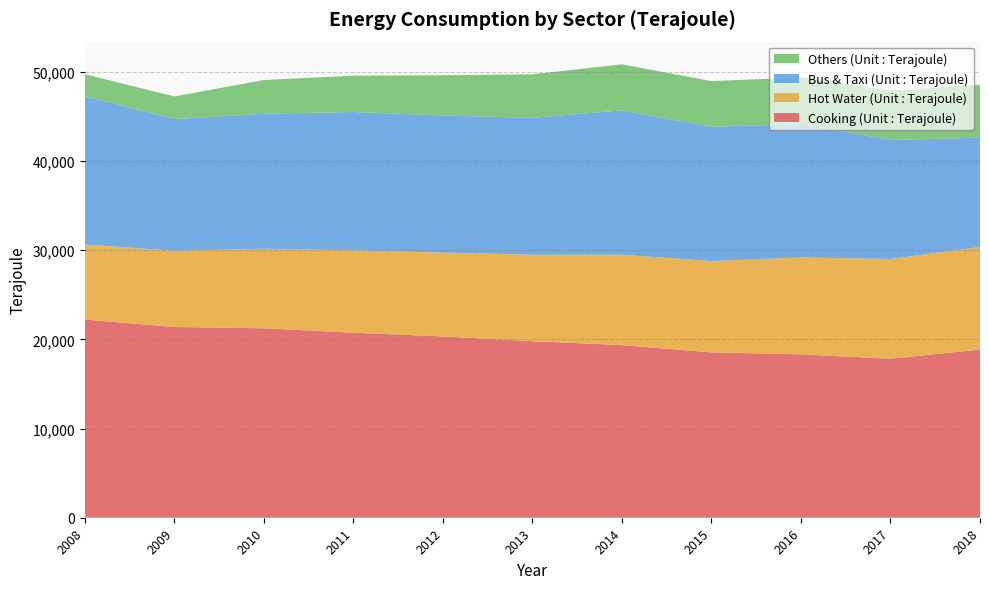

Reading left to right, what are all the values shown in this chart?

Cooking (Unit : Terajoule): 22220	21390	21244	20749	20329	19804	19353	18547	18320	17828	18862
Hot Water (Unit : Terajoule): 8415	8550	8921	9242	9396	9690	10142	10238	10862	11187	11493
Bus & Taxi (Unit : Terajoule): 16627	14765	15137	15506	15384	15348	16185	15048	14967	13347	12262
Others (Unit : Terajoule): 2472	2534	3782	4072	4507	4881	5164	5121	5225	5545	5924